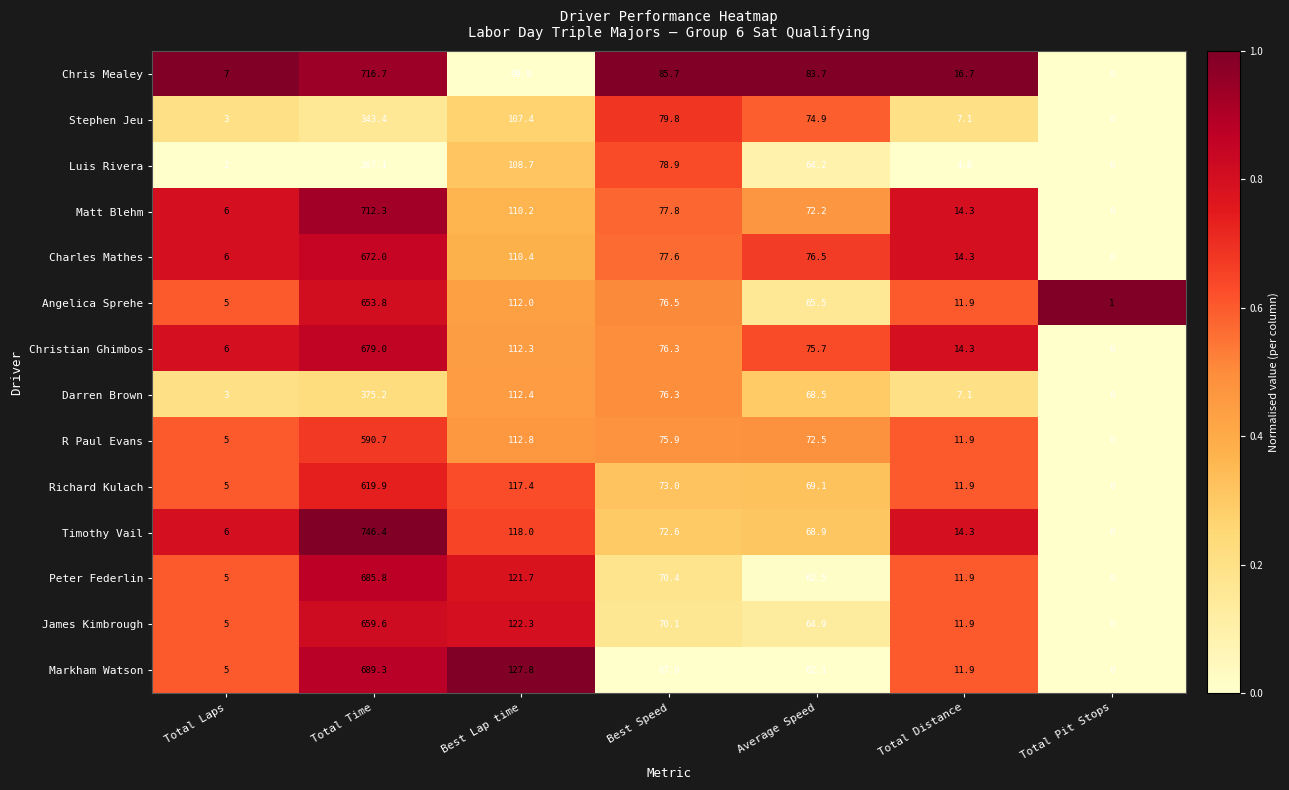

Which series has the largest total across all categories?

Timothy Vail